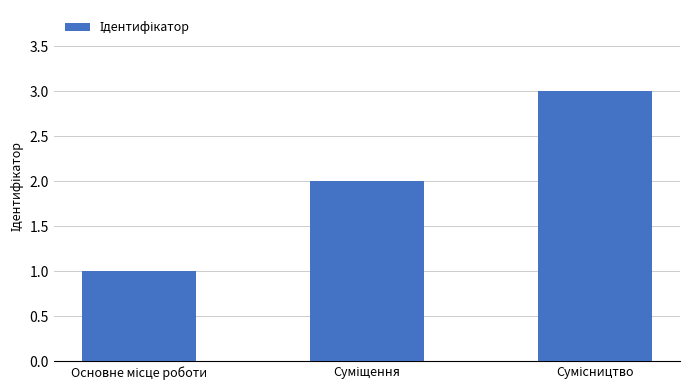

What is the maximum value shown in the chart?

3